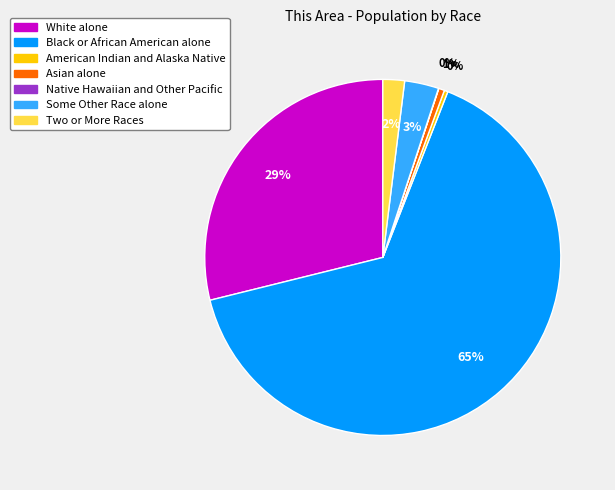

What is the largest slice in the pie chart?

Black or African American alone